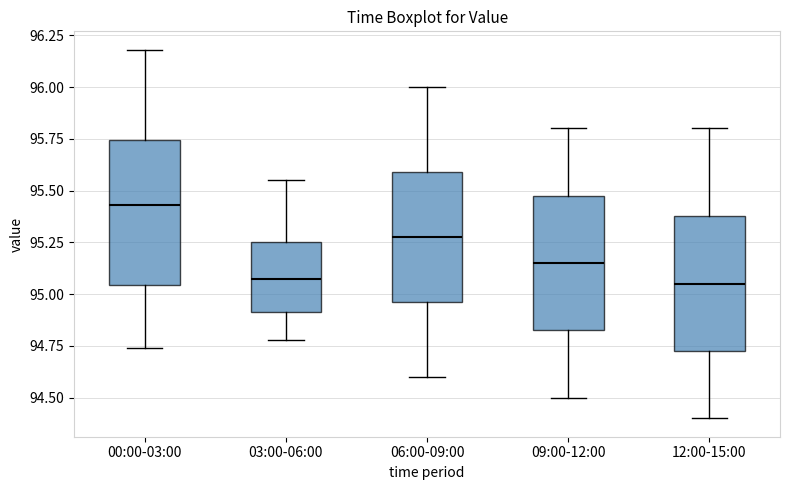

Where does the median line of the box for 00:00-03:00 sit on the y-axis? The values are not printed on the chart, so give them approximately, as read against the axis.

95.45